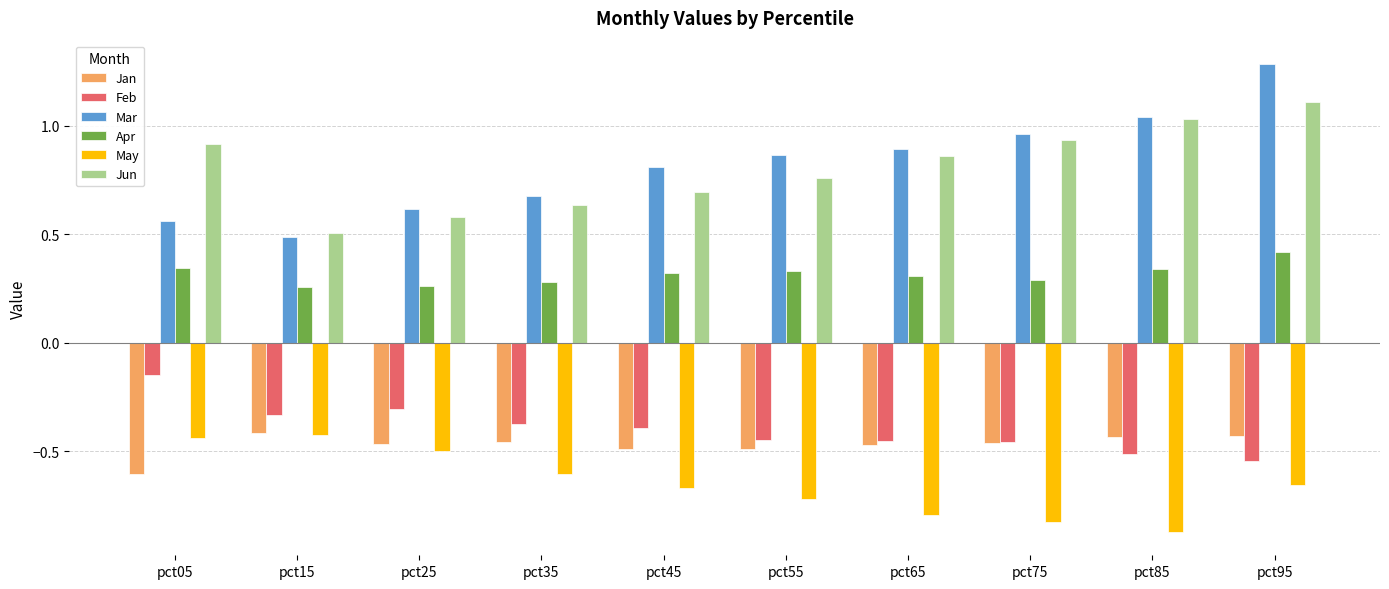

Which series has the largest range (max minus min)?

Mar